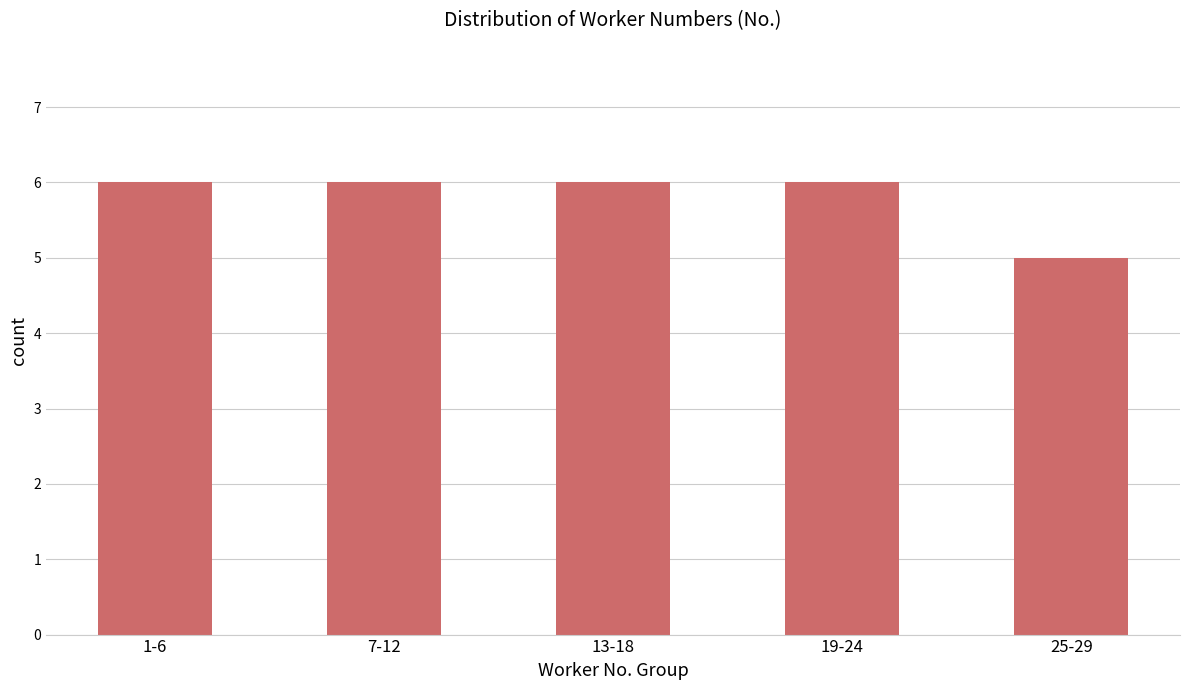

What is the minimum value shown in the chart?

5